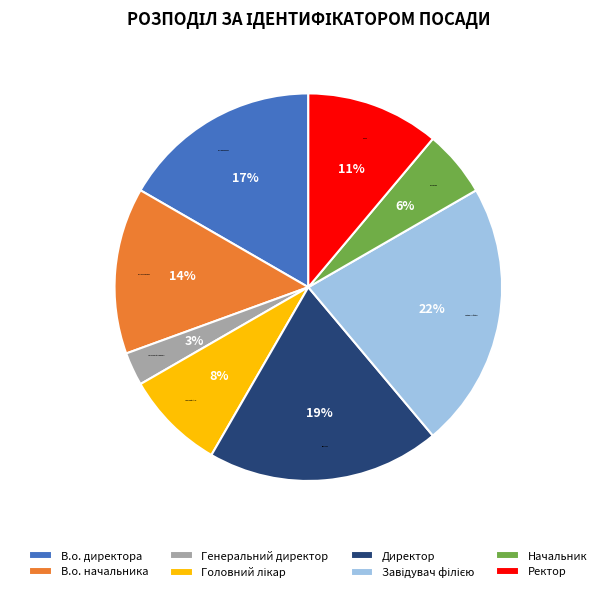

Between Директор and Ректор, which is larger?

Директор